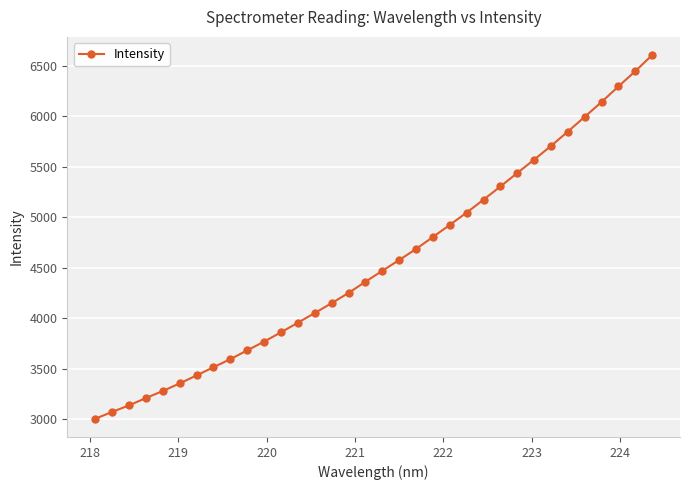

What is the value of the 17th point from the left?

4362.2